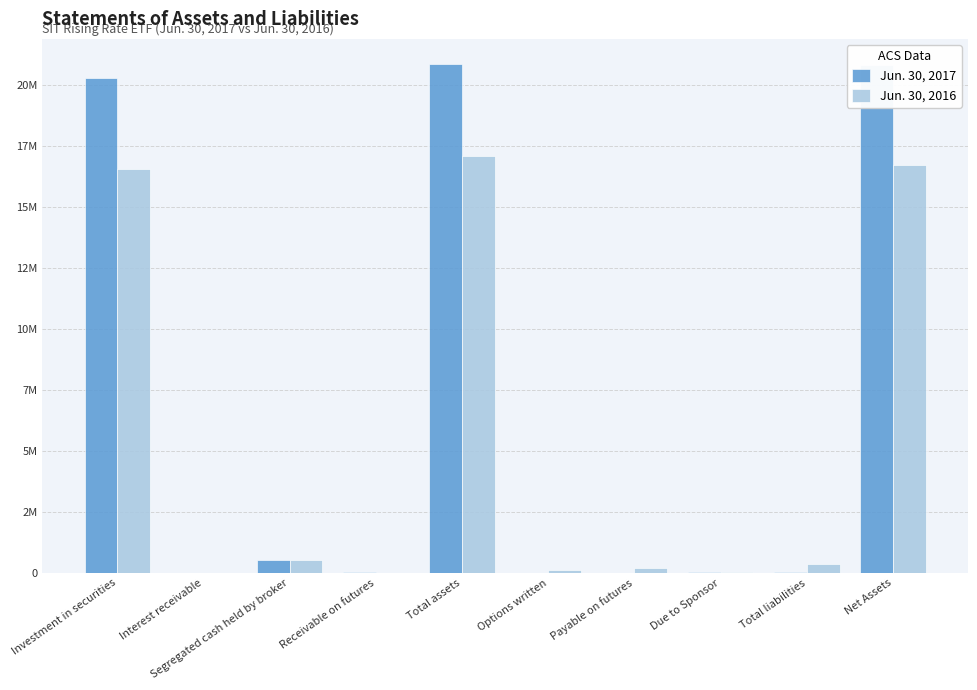

What are all the series names shown in the legend?

Jun. 30, 2017, Jun. 30, 2016